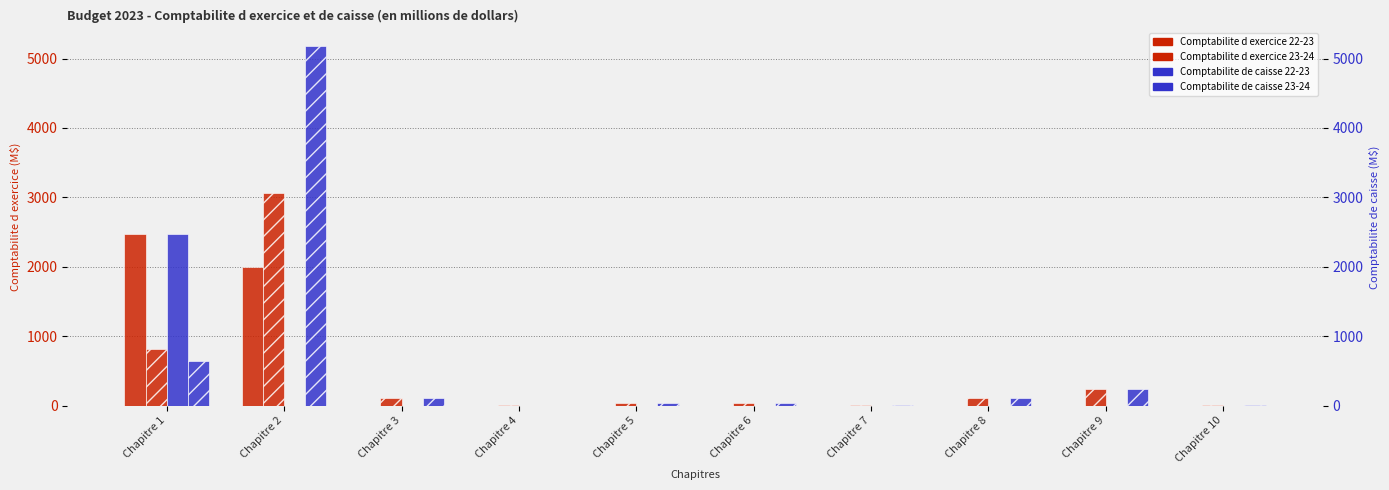

List the labels in order of Comptabilite de caisse 23-24 value, largest first.

Chapitre 2, Chapitre 1, Chapitre 9, Chapitre 3, Chapitre 8, Chapitre 5, Chapitre 6, Chapitre 7, Chapitre 10, Chapitre 4